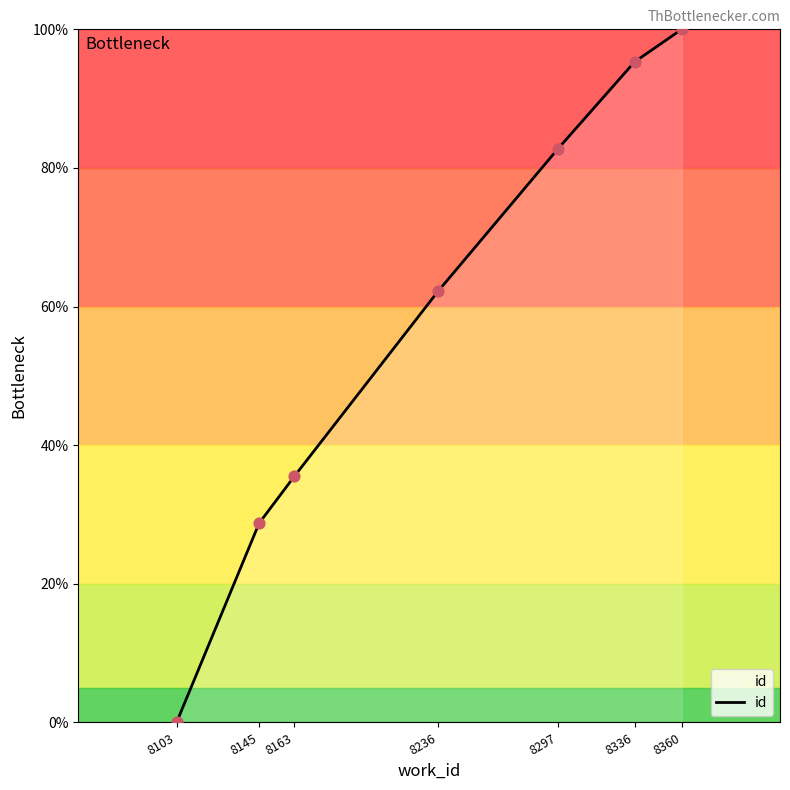

What is the ratio of the value at 8145 to the value at 8297?

0.3